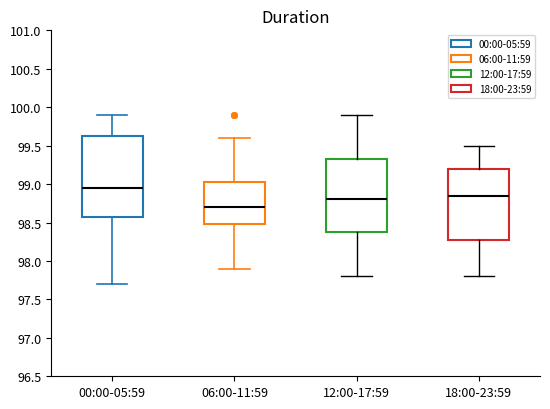

Where does the median line of the box for 06:00-11:59 sit on the y-axis? The values are not printed on the chart, so give them approximately, as read against the axis.

98.70